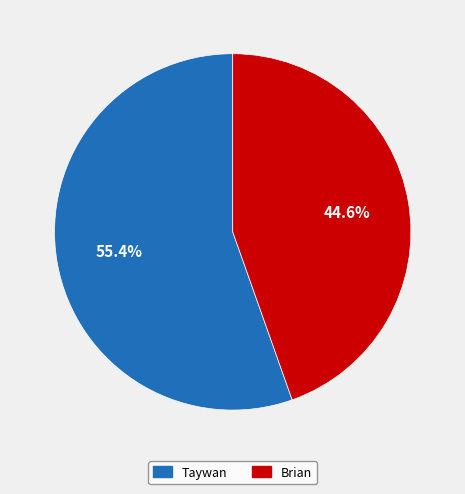

Approximately how many times larger is the value at Taywan compared to Brian?

1.2